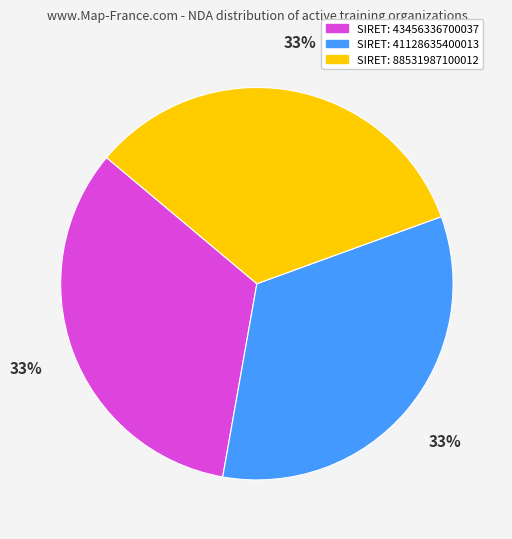

To the nearest percent, what portion does SIRET: 88531987100012 represent?

33%